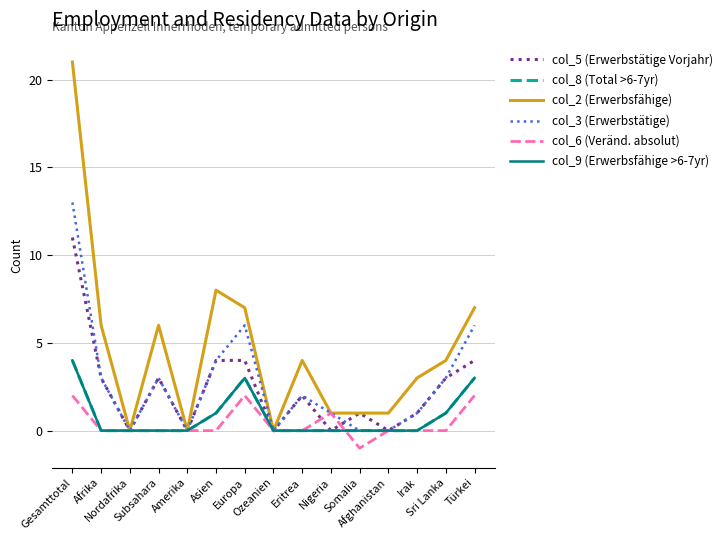

In col_9 (Erwerbsfähige >6-7yr), how many points are higher than both neighbors (excluding endpoints)?

1